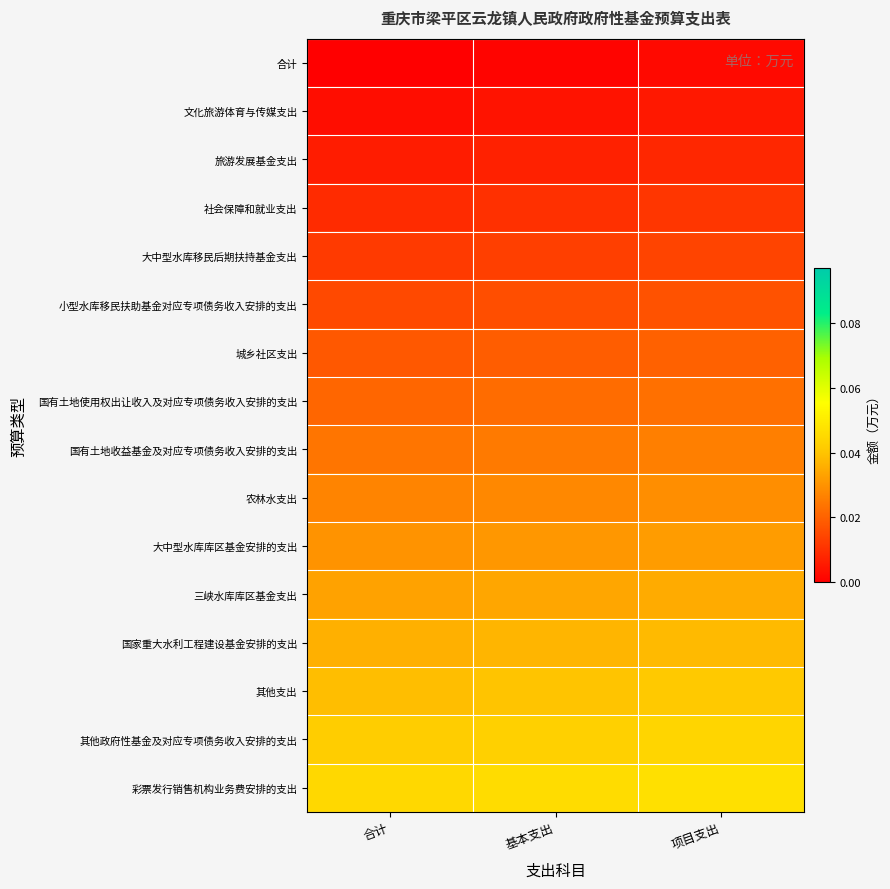

Between 基本支出 and 项目支出, which is larger?

项目支出